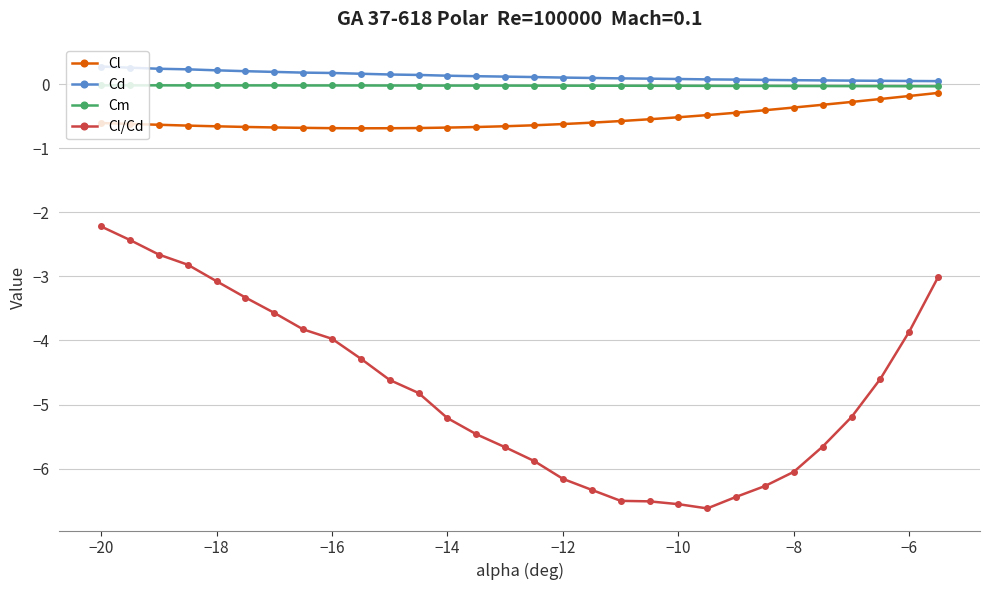

Which series has the widest spread of values?

Cl/Cd